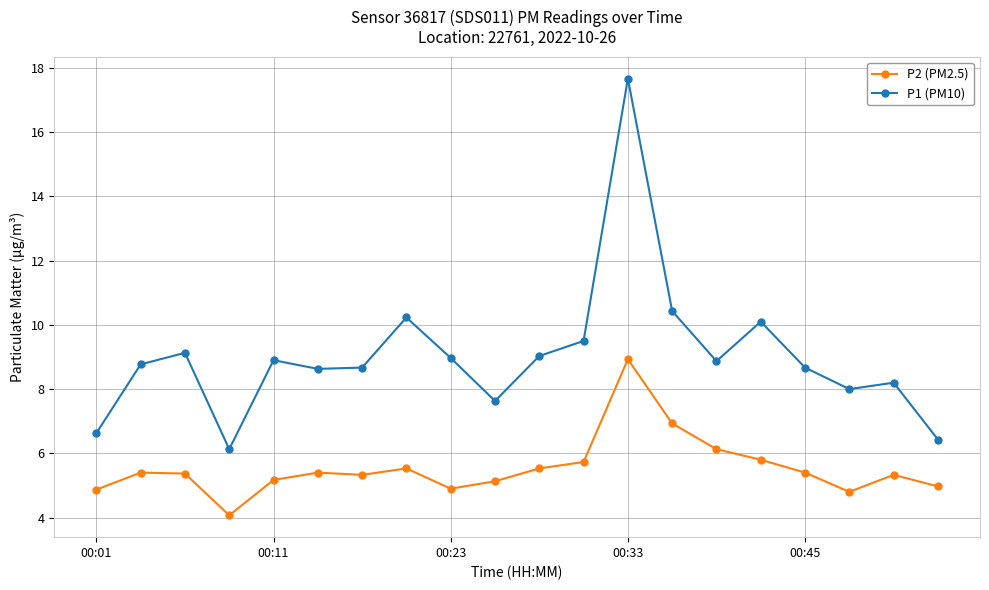

What is the maximum value shown in the chart?

17.7